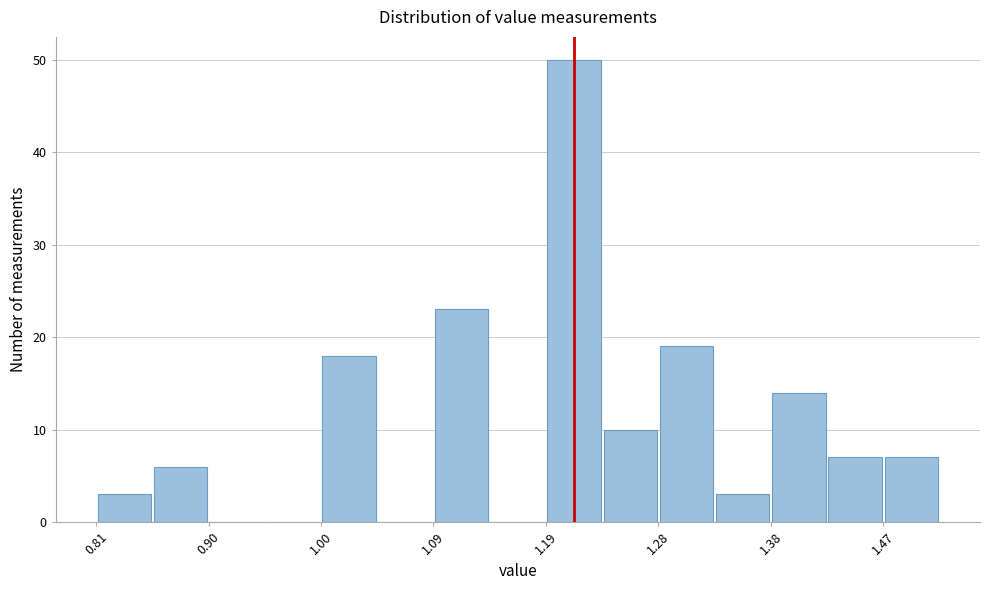

How tall is the bar that spans 1.47 to 1.52 on the x-axis? Neither the bar edges nor the heights are printed on the chart, so give them approximately, as read against the axes.

7